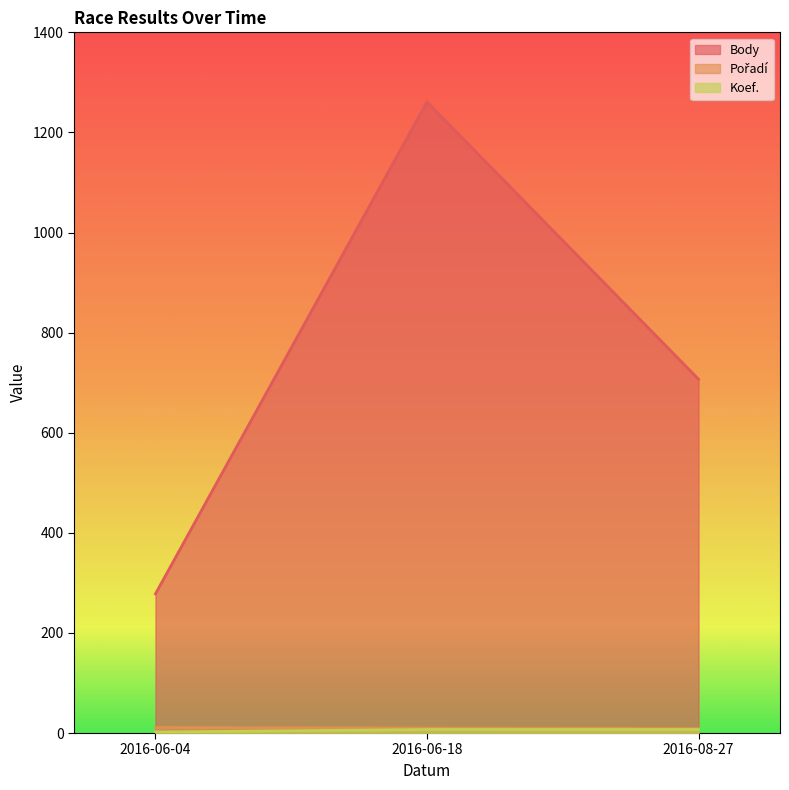

Is it true that Pořadí equals 3 at 2016-06-18?

False